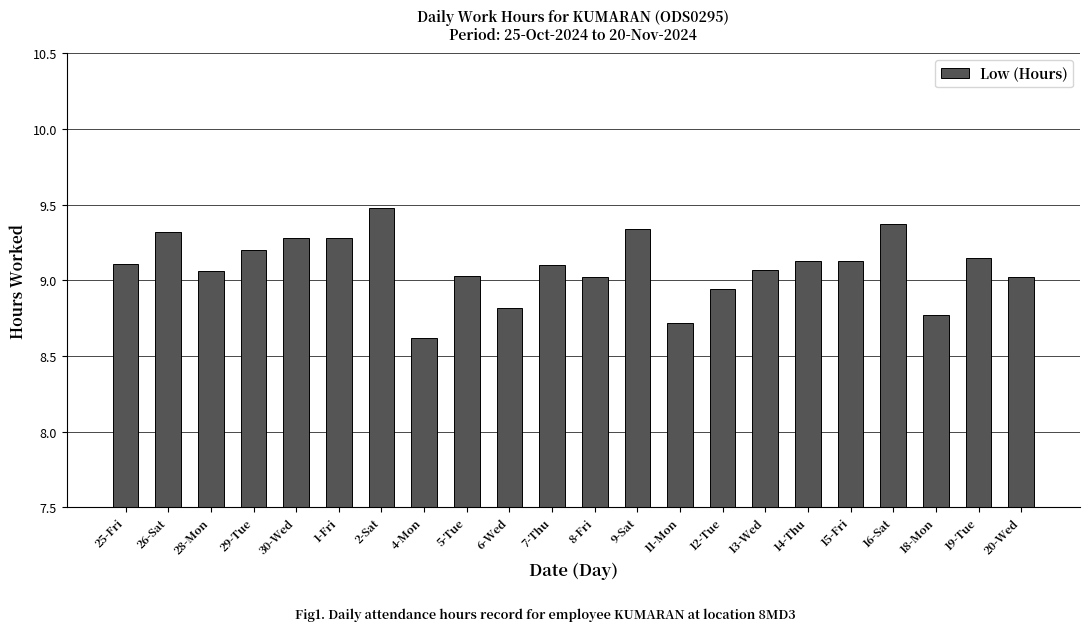

How many distinct data groups are displayed?

1